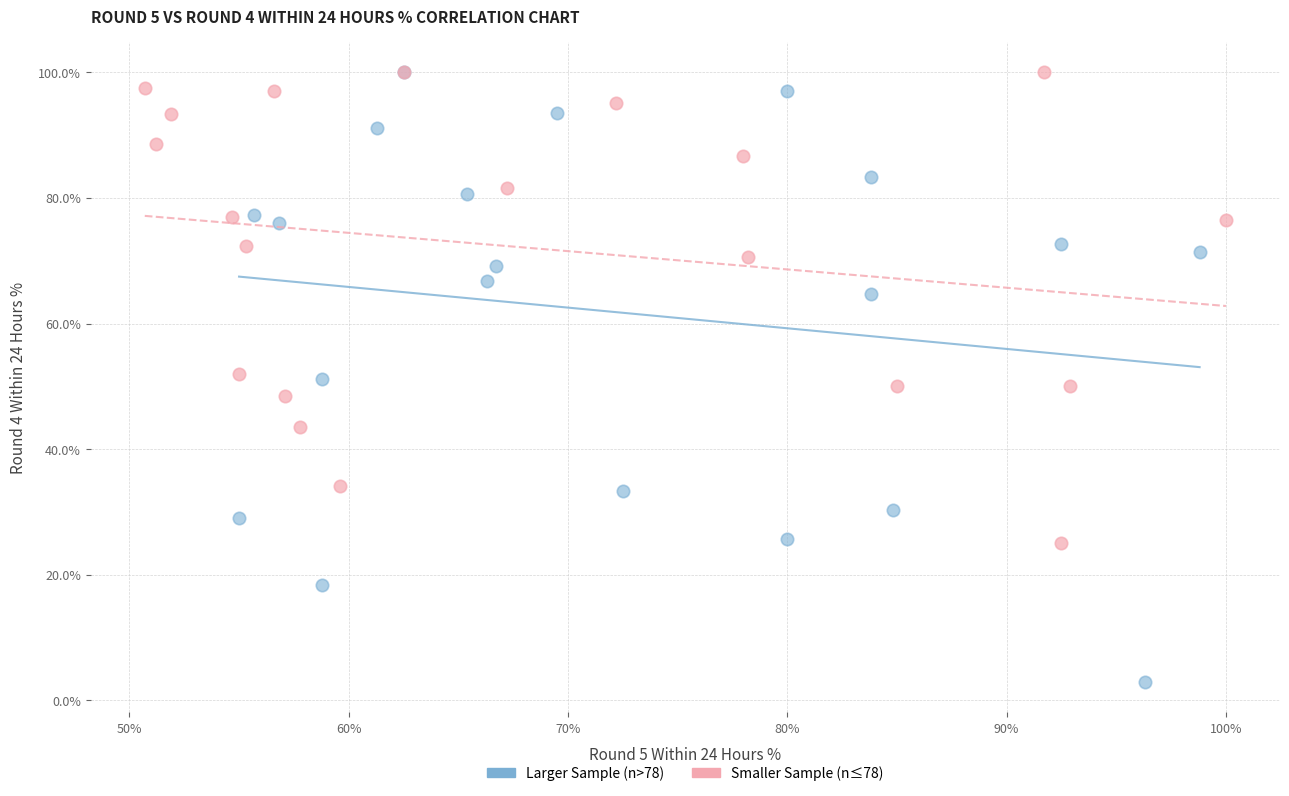

Which series has the largest Y range (max minus min)?

Larger Sample (n>78)